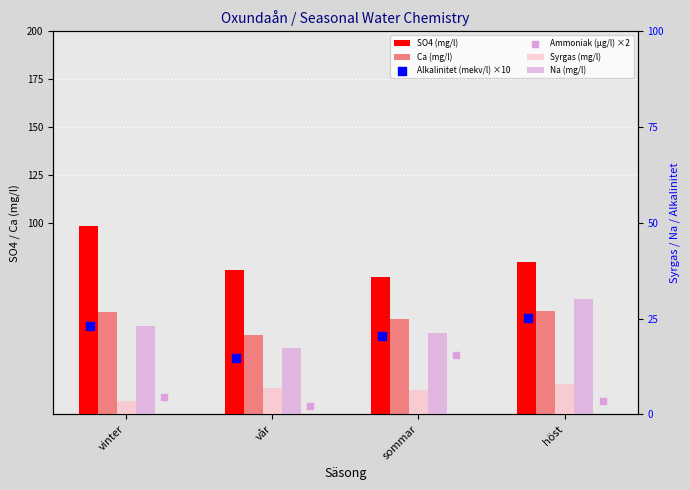

What are all the series names shown in the legend?

SO4 (mg/l), Ca (mg/l), Syrgas (mg/l), Na (mg/l), Alkalinitet (mekv/l) ×10, Ammoniak (µg/l) ×2